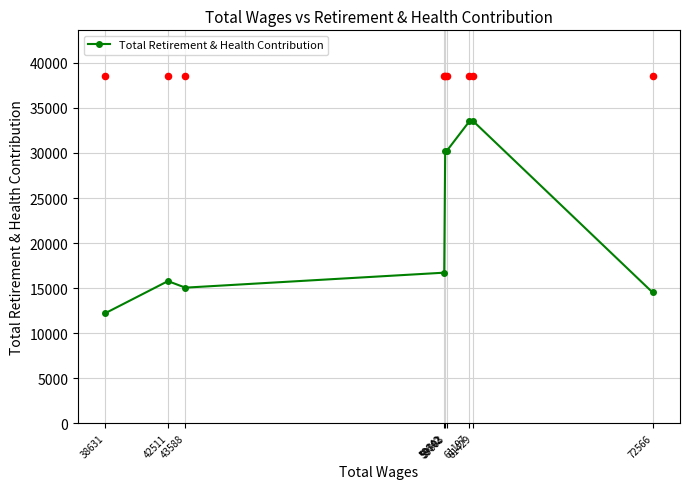

What is the ratio of the value at 61429 to the value at 59803?

1.1